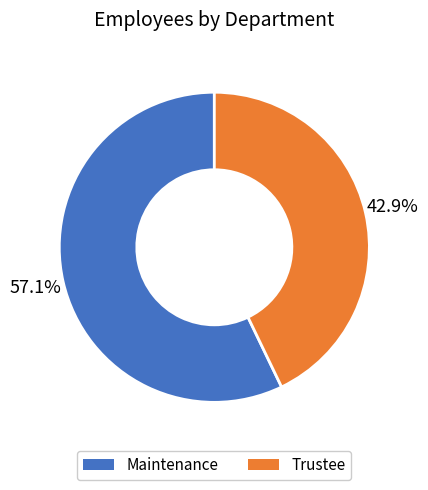

Is it true that Trustee is 33% of the pie?

False